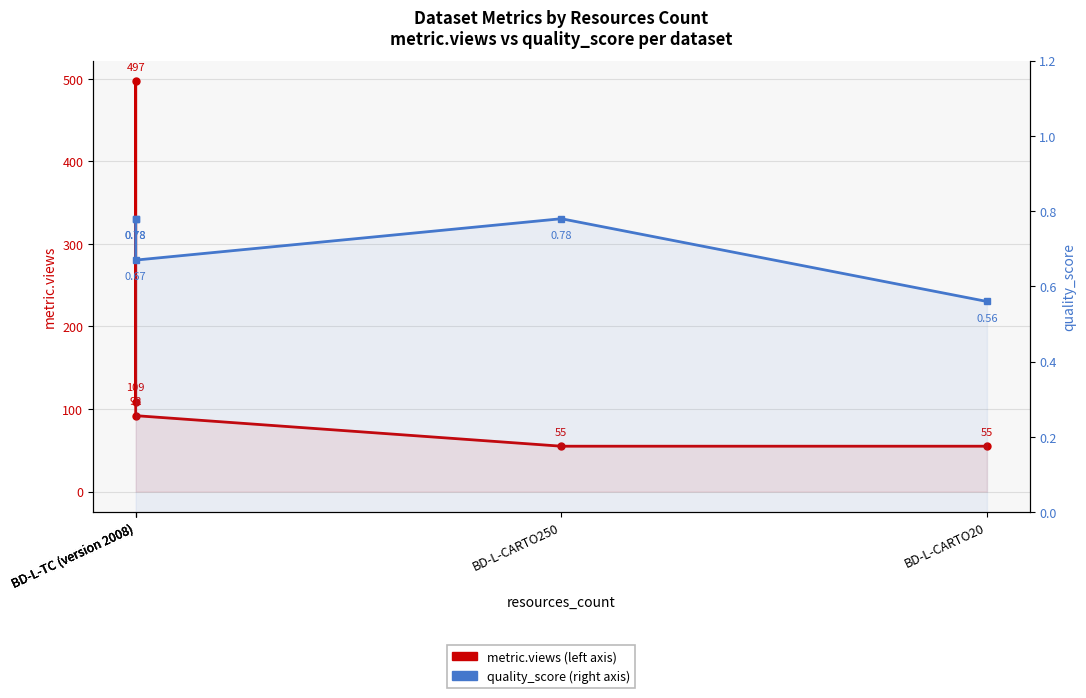

Reading left to right, extract all data points from this chart.

metric.views: 109.0	497.0	92.0	55.0	55.0
quality_score: 0.8	0.8	0.7	0.8	0.6